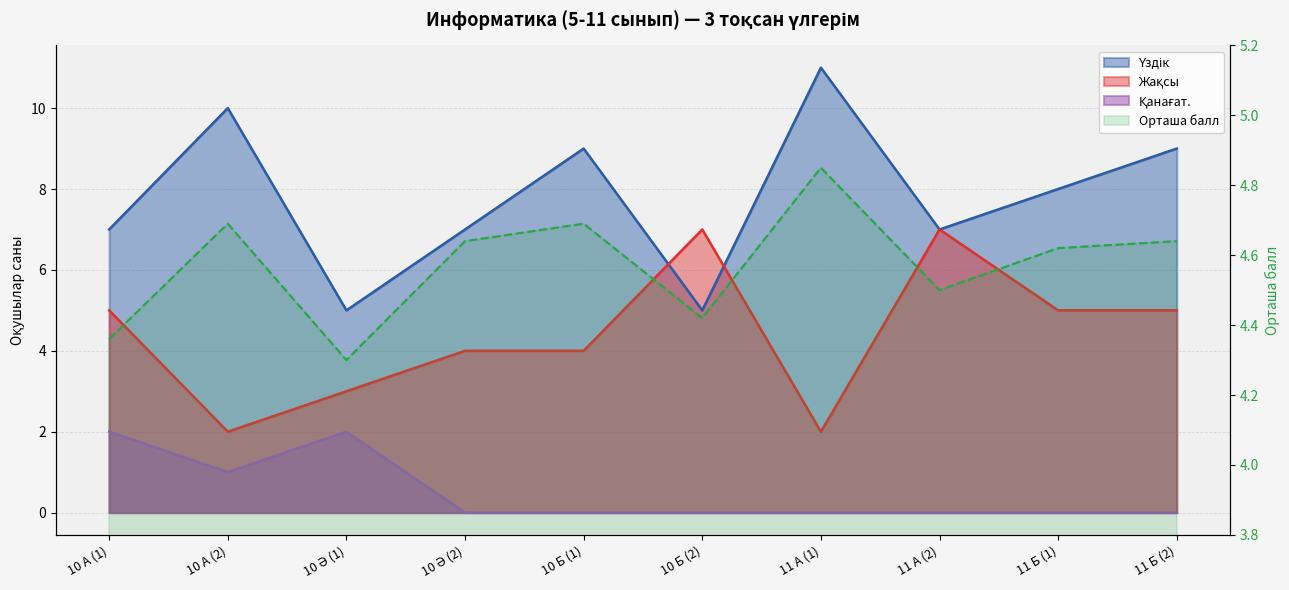

How many interior local valleys (lower than both neighbors) does the data have?

3